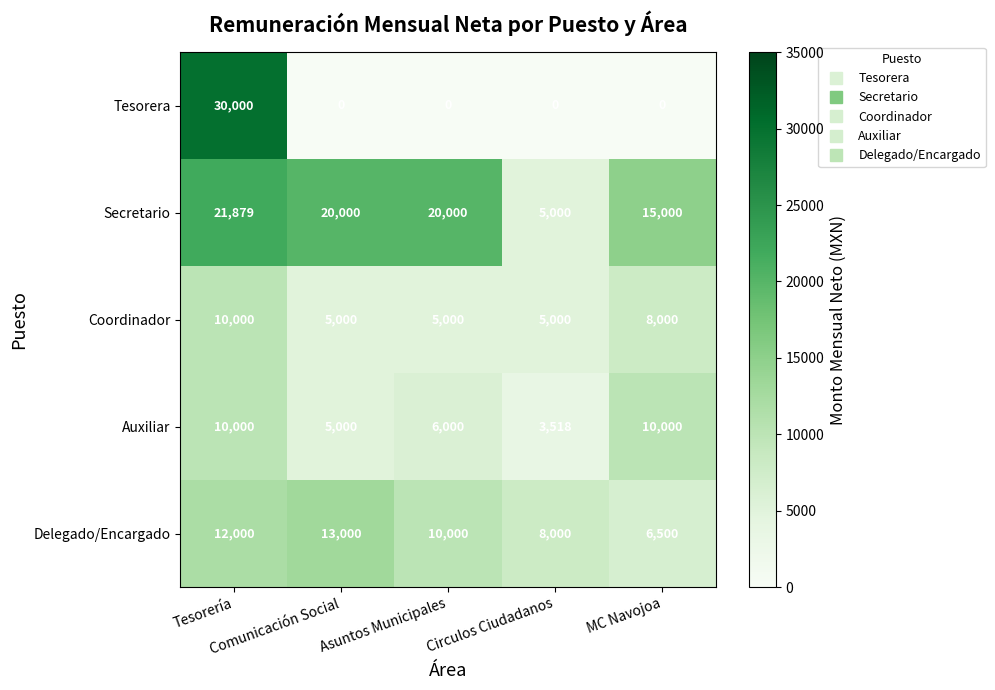

What is the difference between the maximum and second lowest values in the Secretario series?

6879